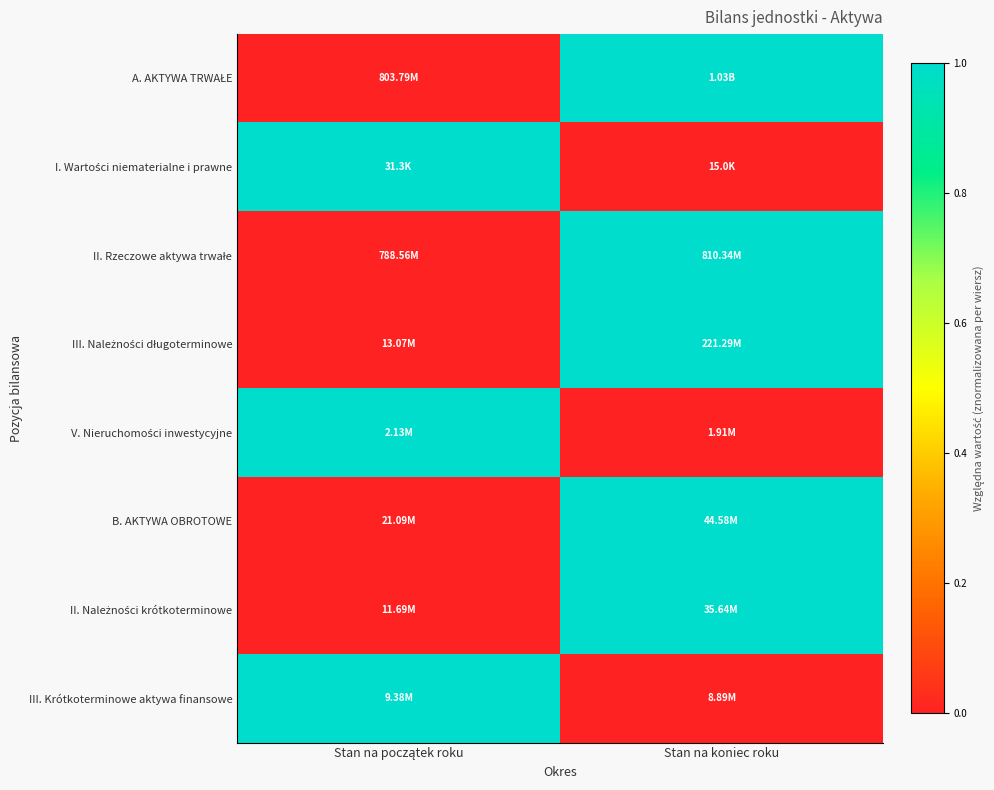

Count the number of categories in the chart.

2